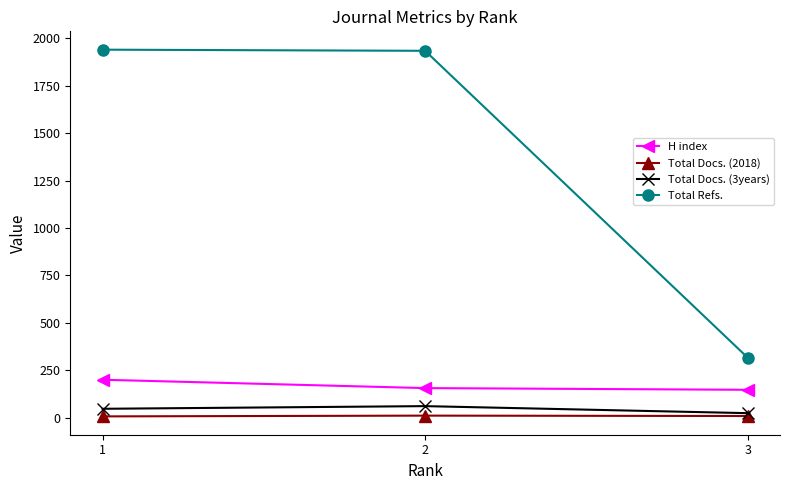

What are all the series names shown in the legend?

H index, Total Docs. (2018), Total Docs. (3years), Total Refs.